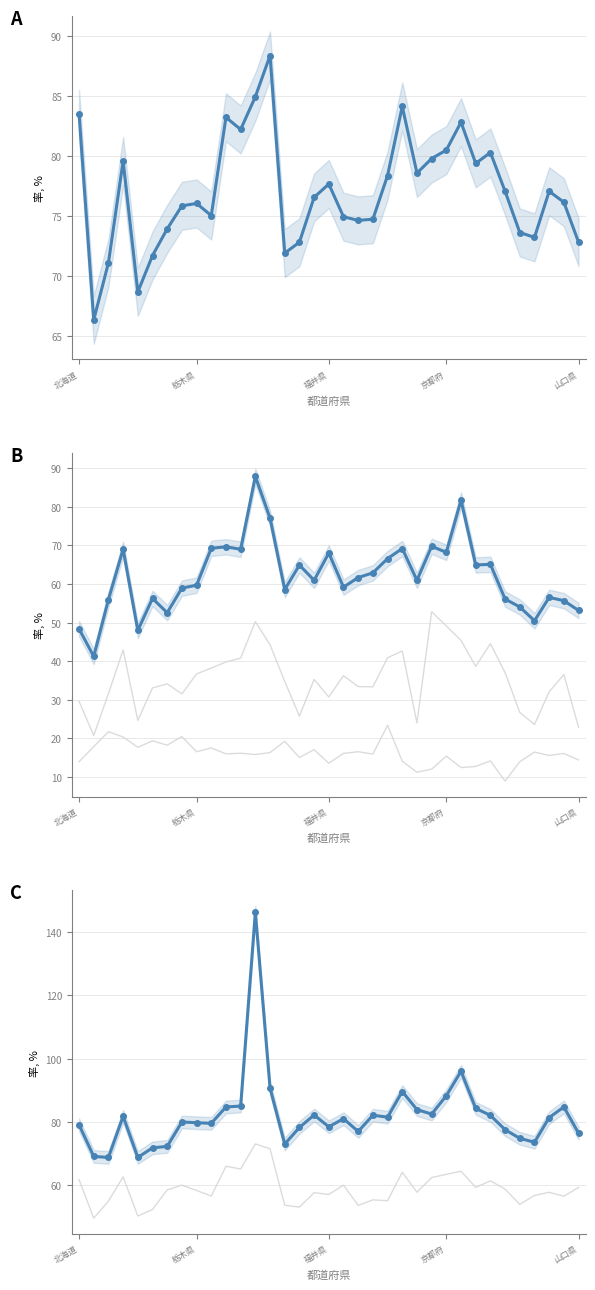

What is the average value of the ブロードバンド契約数世帯比 series?

62.1